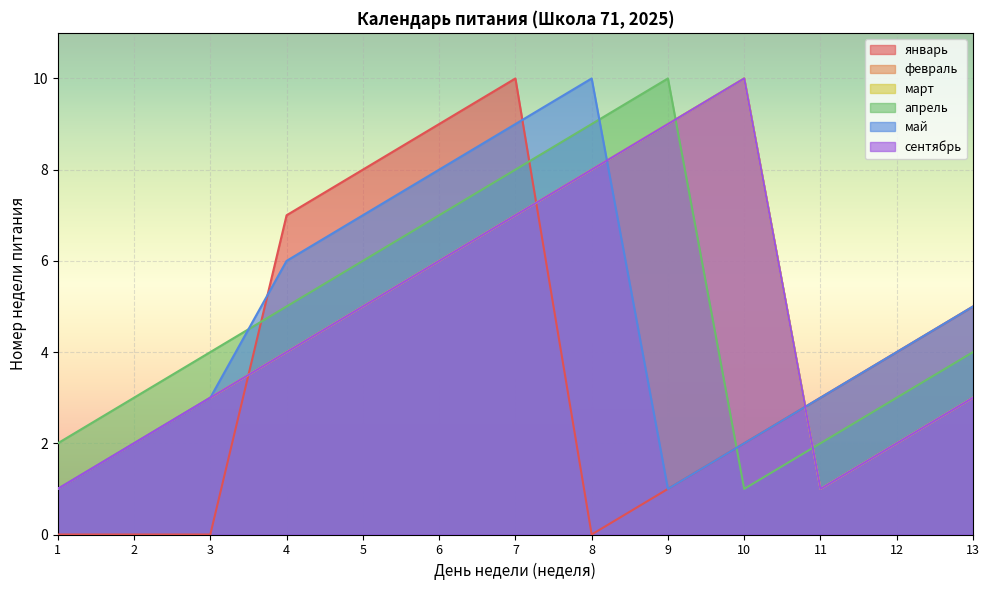

What is the difference between the second highest and minimum values in the март series?

8